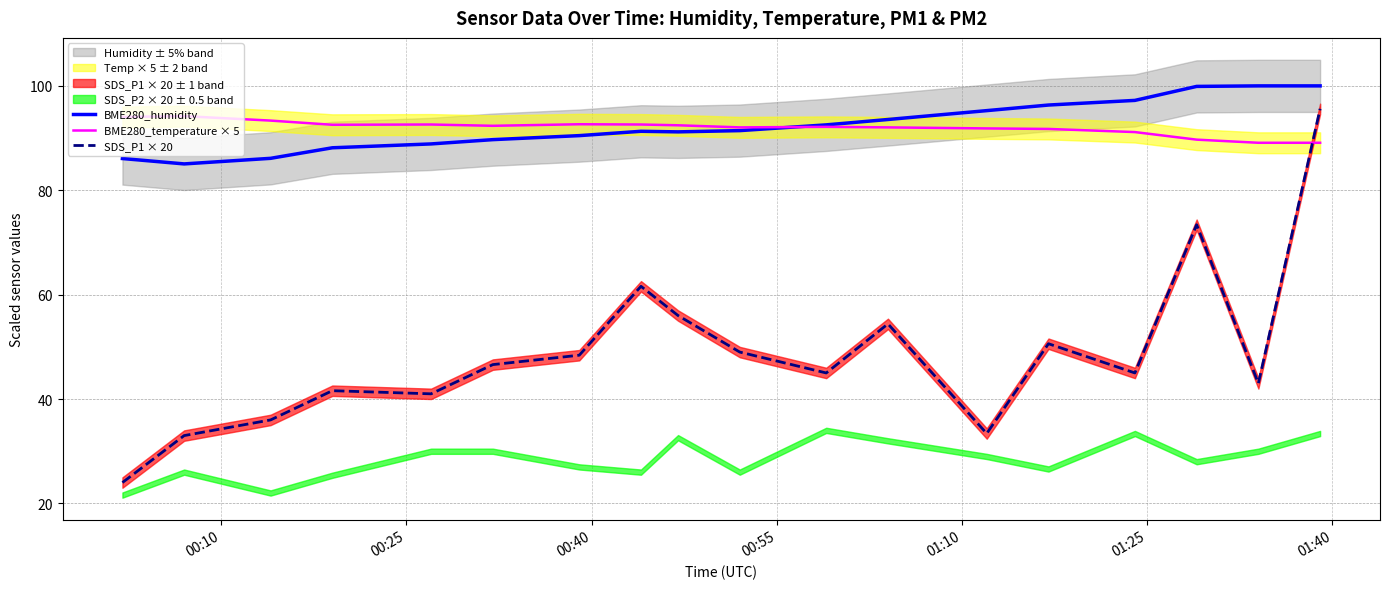

True or false: SDS_P1 × 20 and BME280_humidity cross at least once.

False